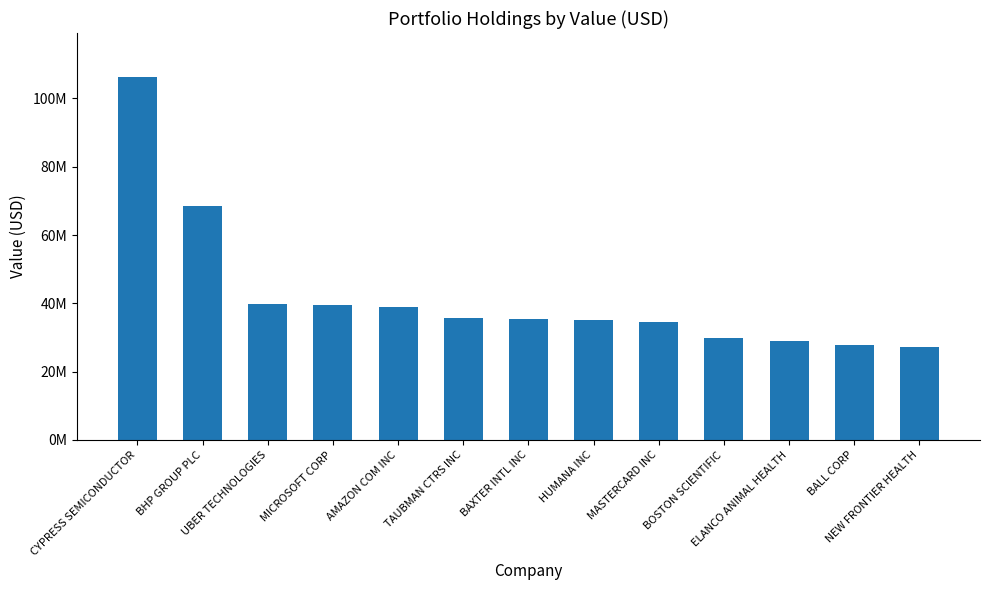

What is the change in value from MICROSOFT CORP to ELANCO ANIMAL HEALTH?

-10573000